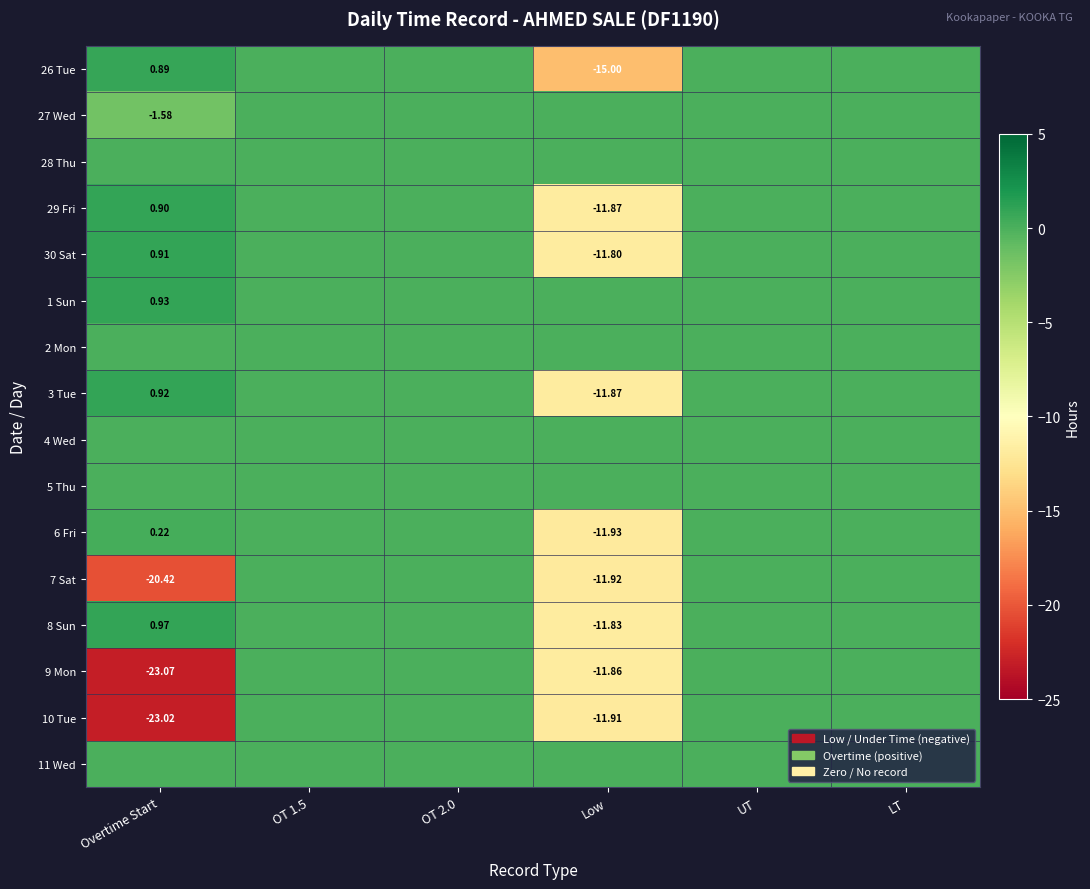

Count the number of data series in this chart.

16